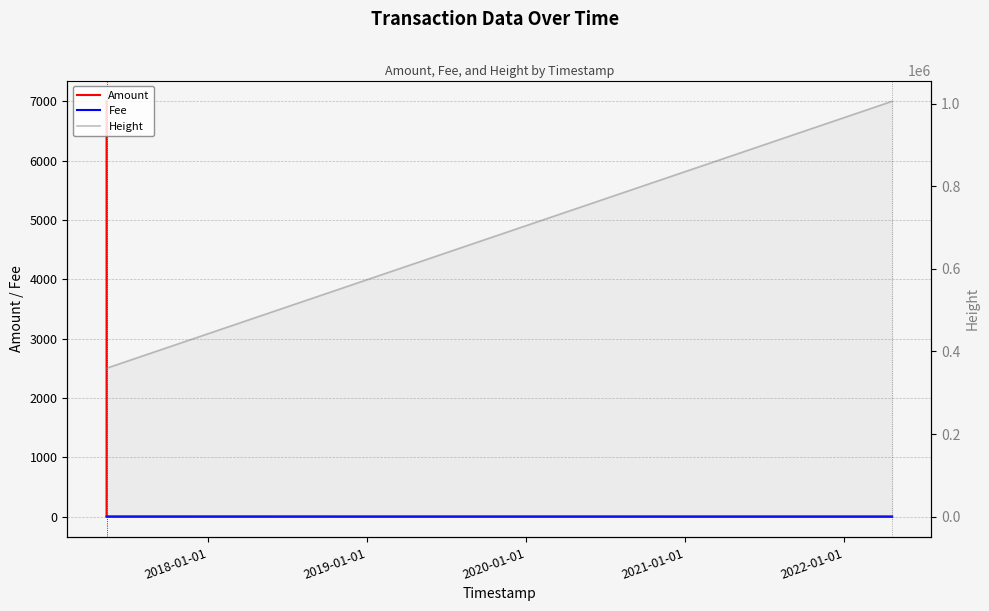

Reading right to left, extract all data points from this chart.

Amount: 0.0	0.0	6999.0	7000.0
Fee: 0.1	1.0	1.0	1.0
Height: 1005560.0	359273.0	359272.0	359261.0